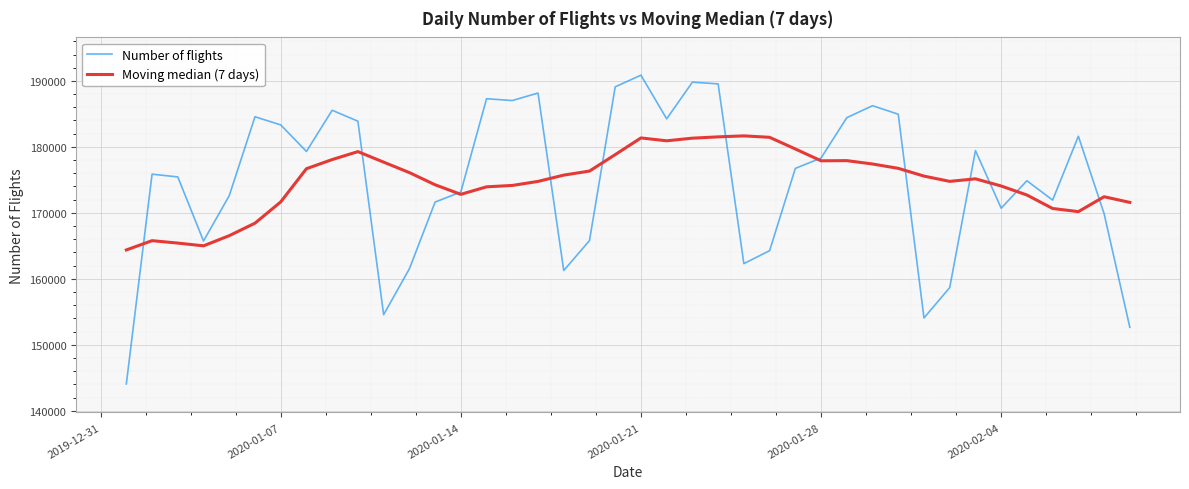

What is the difference between the maximum and minimum values in the Number of flights series?

46800